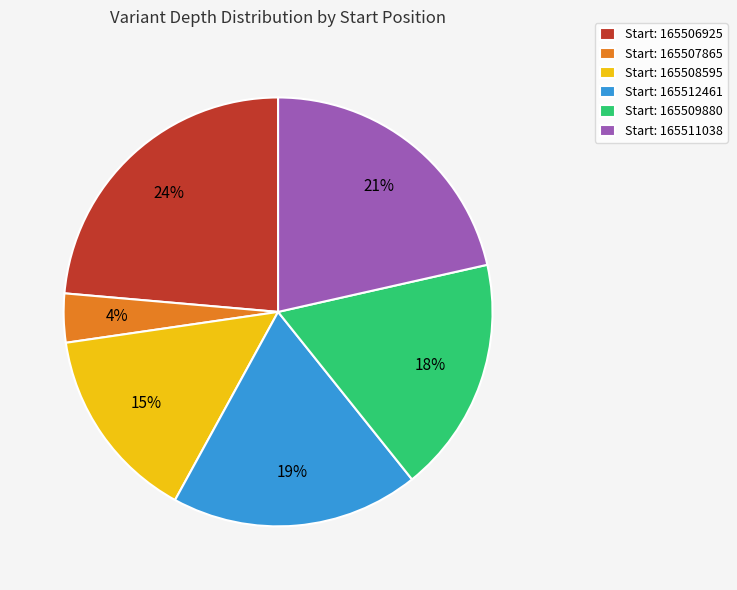

Rank the categories by value from lowest to highest.

Start: 165507865, Start: 165508595, Start: 165509880, Start: 165512461, Start: 165511038, Start: 165506925